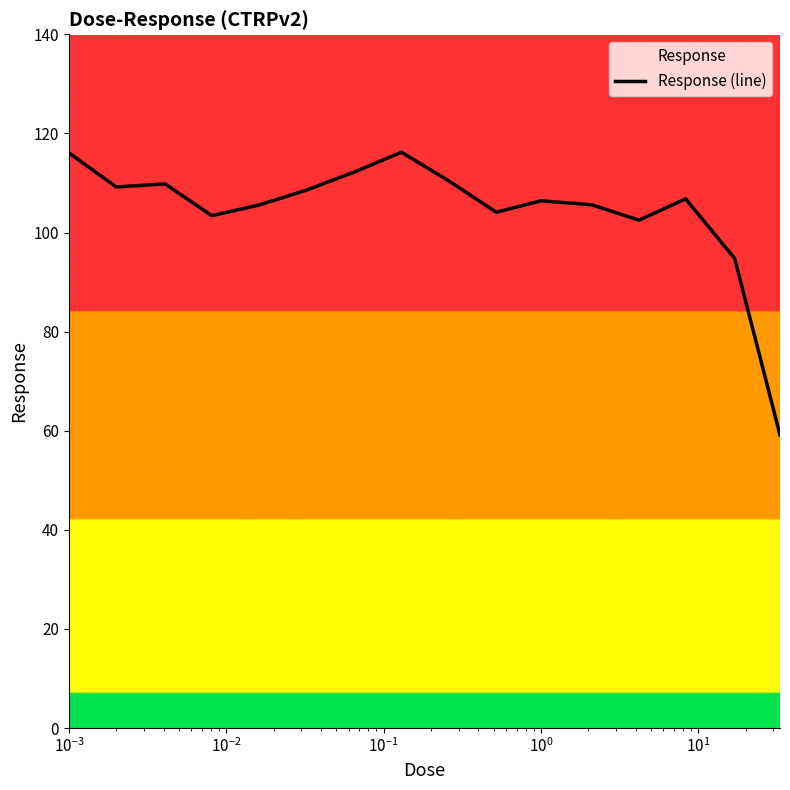

Reading left to right, extract all data points from this chart.

116.1	109.2	109.8	103.4	105.5	108.5	112.2	116.2	110.4	104.1	106.4	105.6	102.5	106.8	94.8	59.1